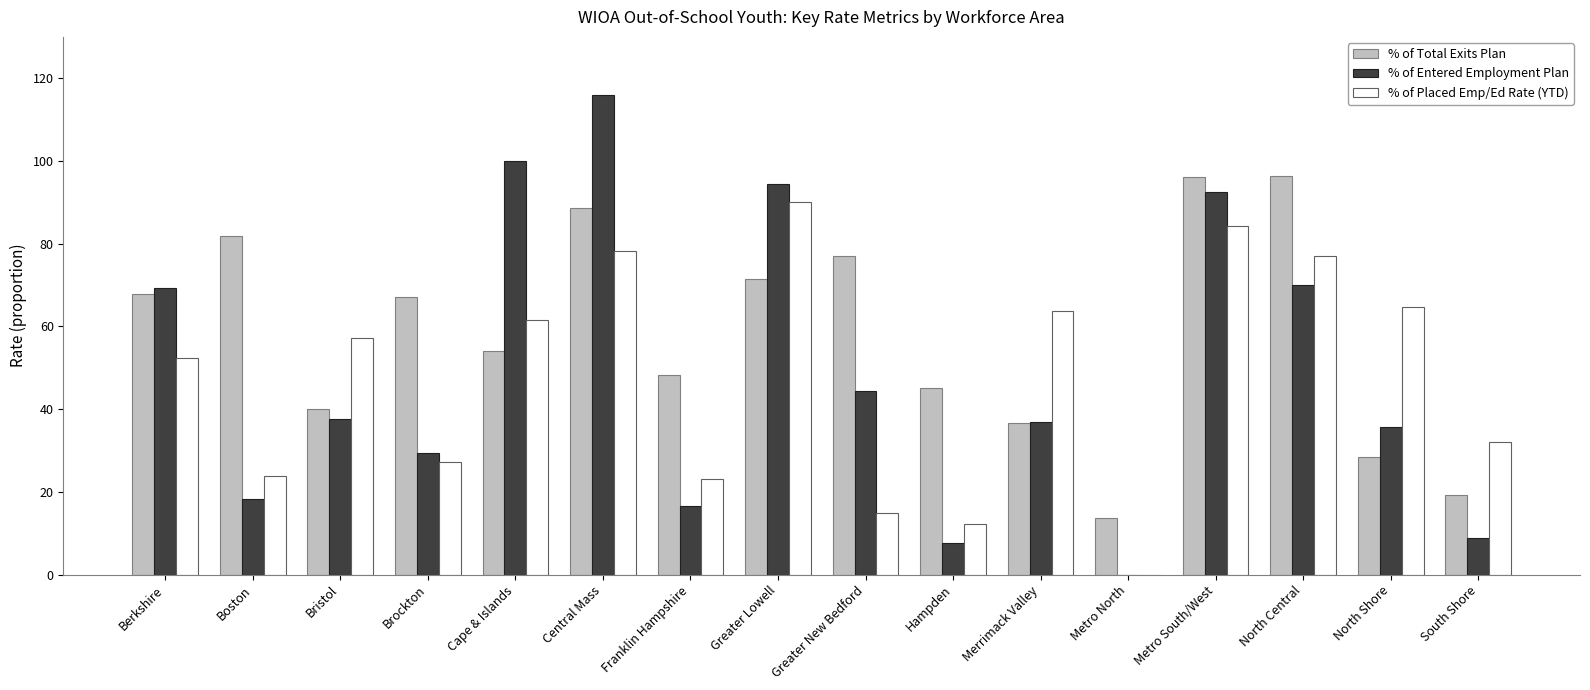

Is it true that % of Total Exits Plan equals 37.0 at Brockton?

False